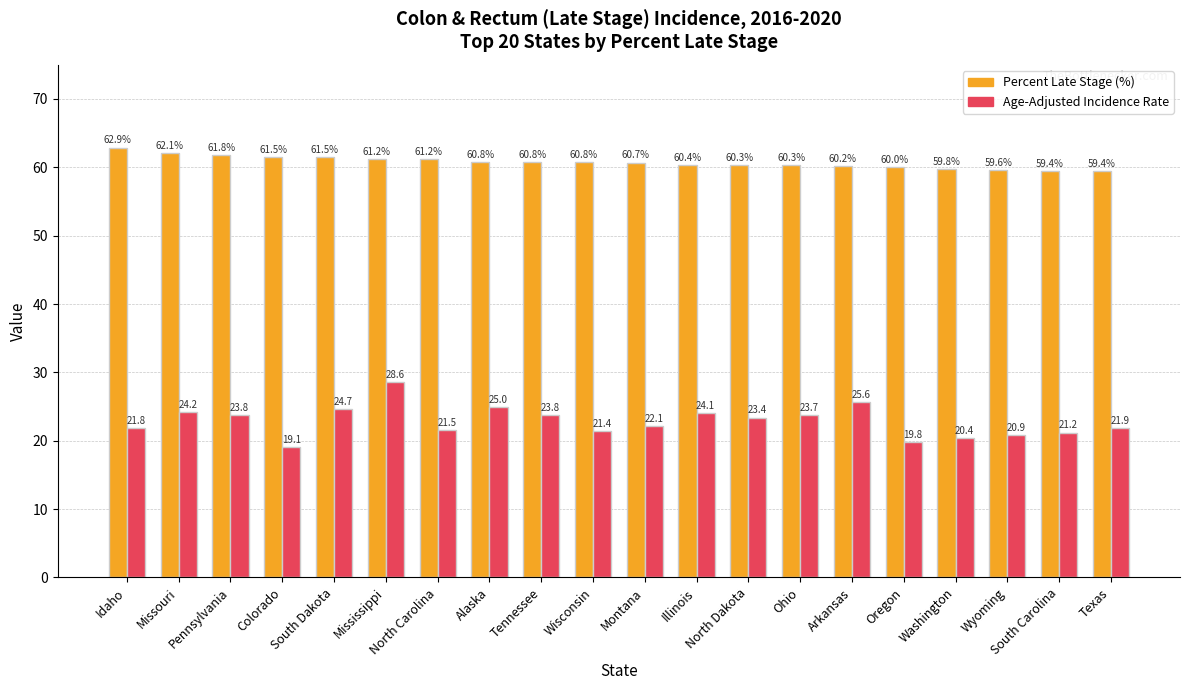

What is the total value across all series at Wyoming?

80.5